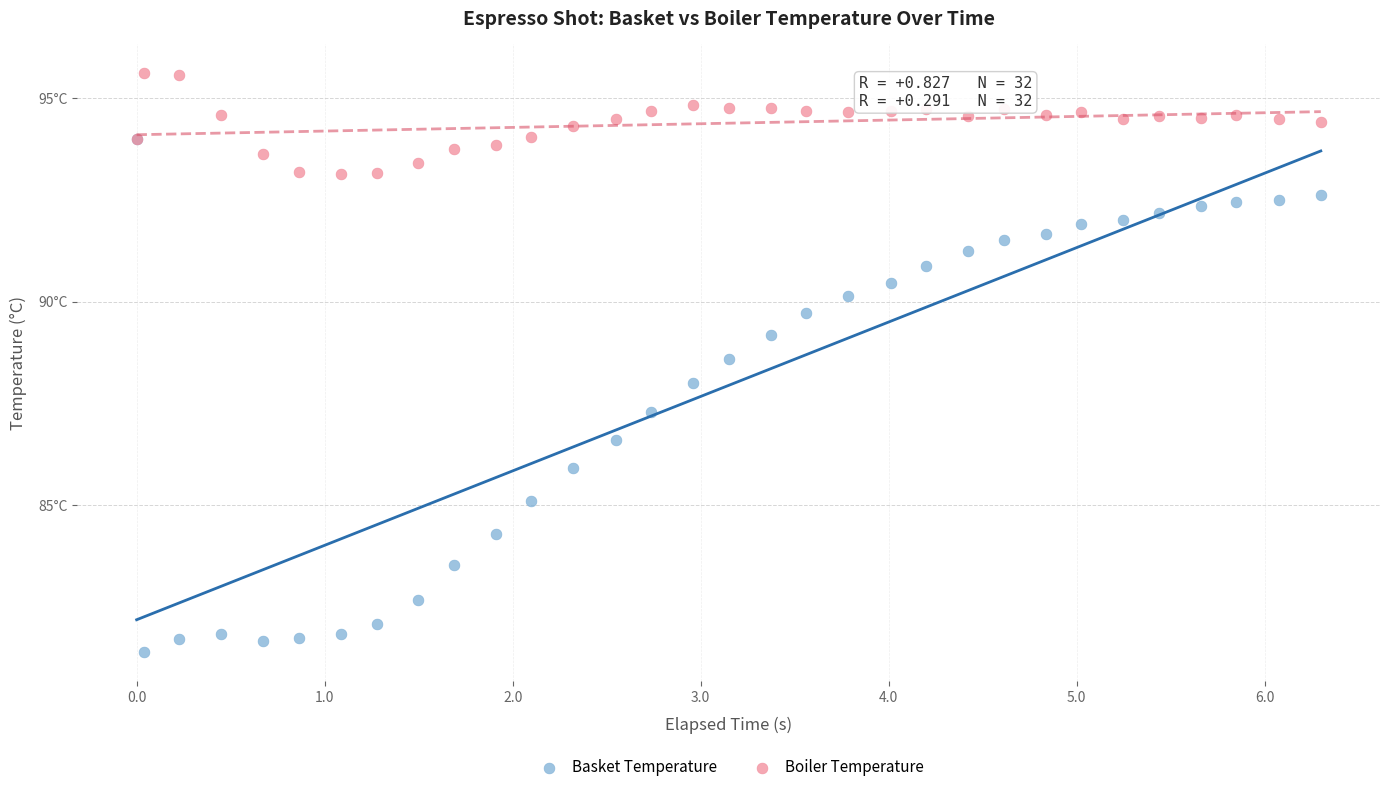

What are all the series names shown in the legend?

Basket Temperature, Boiler Temperature